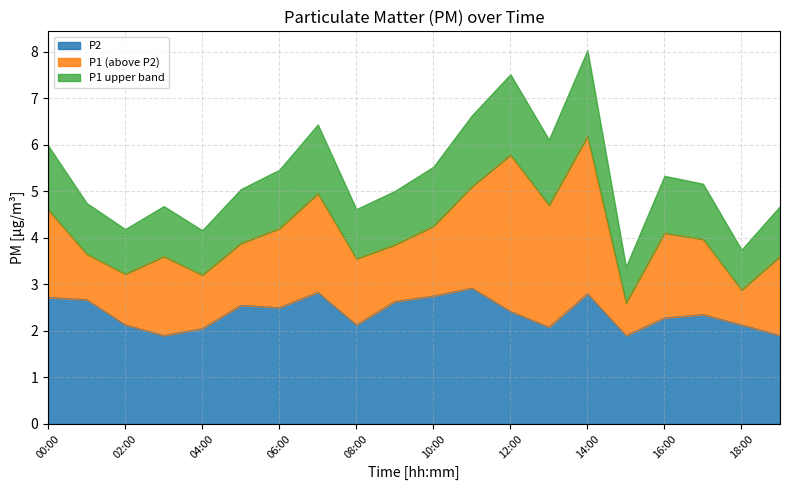

The P1 series shows 2.2 at 16:00. True or false?

False